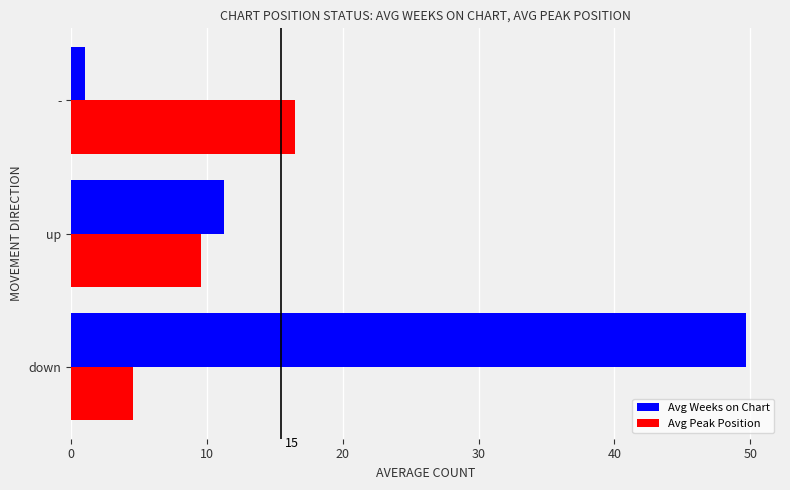

How many data points does each series have?

3